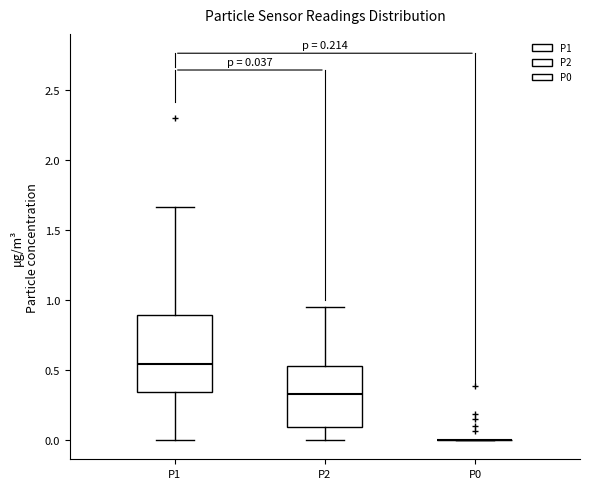

Which box is the tallest, from its lower edge to its upper edge?

P1